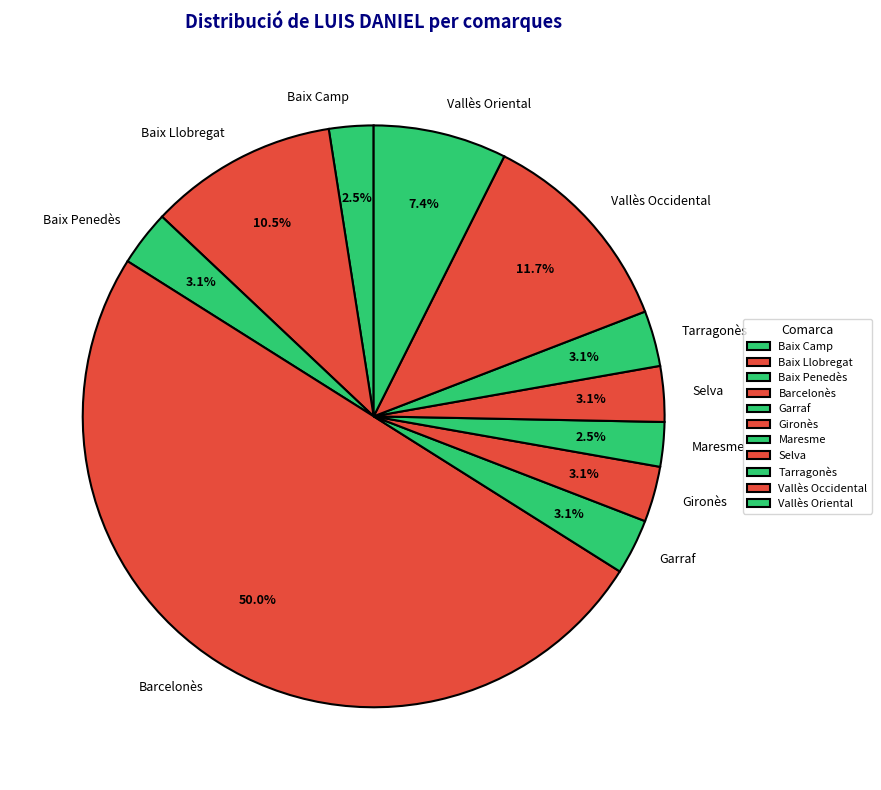

To the nearest percent, what is the combined percentage of Baix Llobregat and Baix Camp?

13%